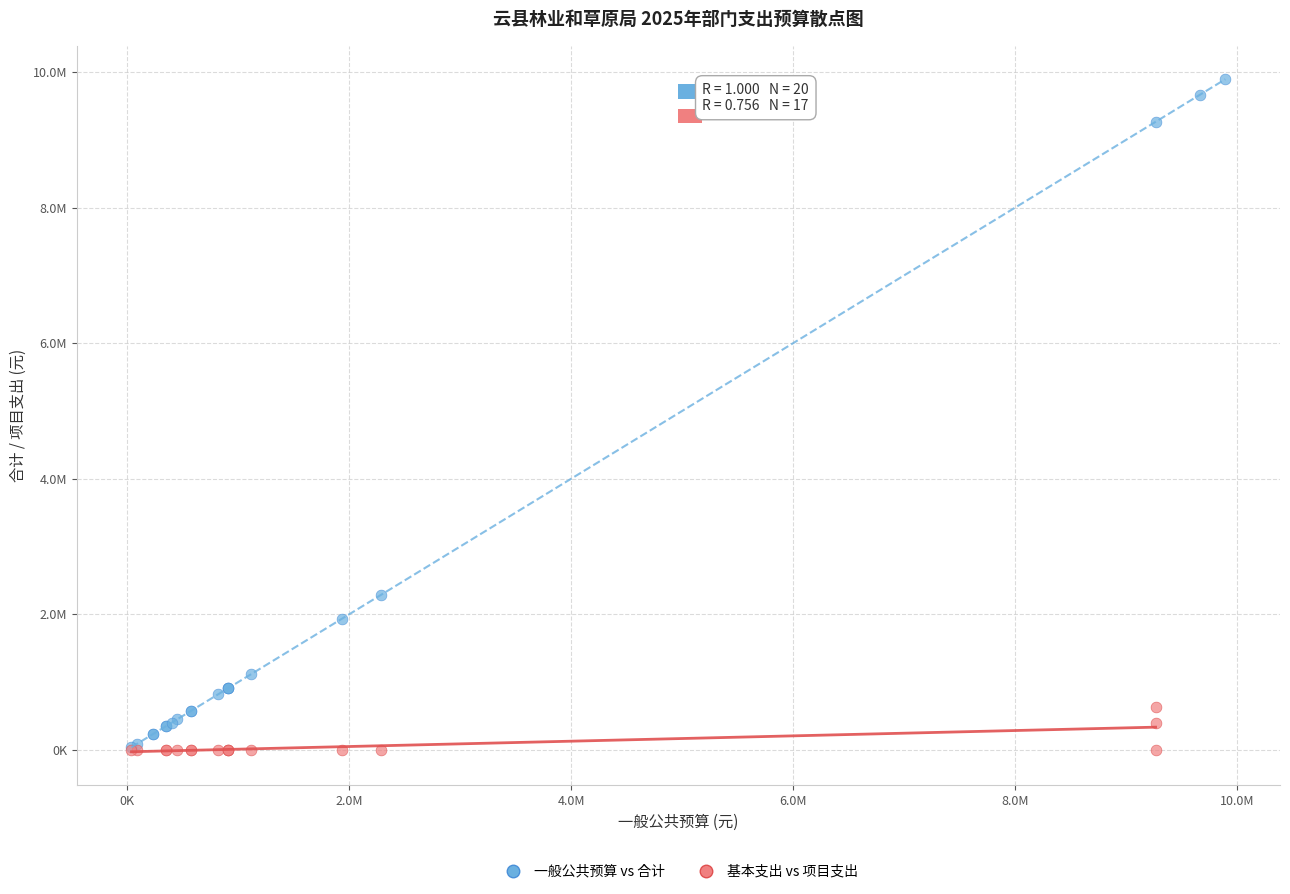

Which series contains the highest Y value?

一般公共预算 vs 合计